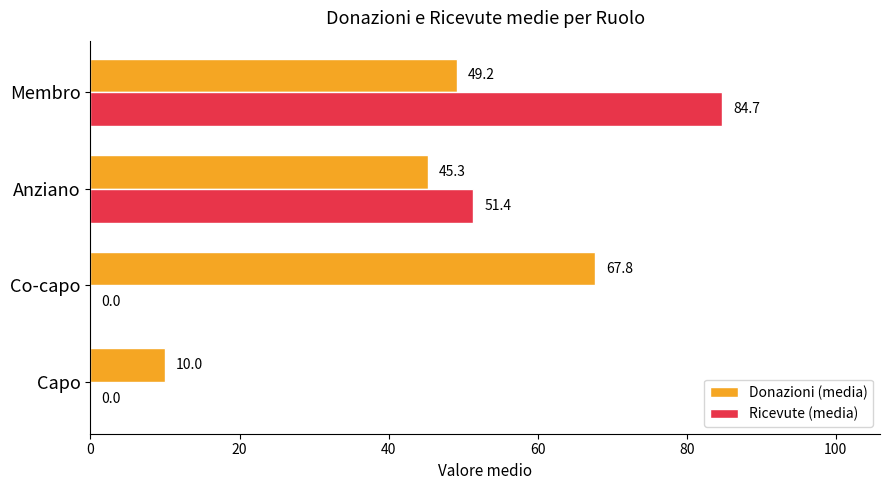

Which series has the largest total across all categories?

Donazioni (media)